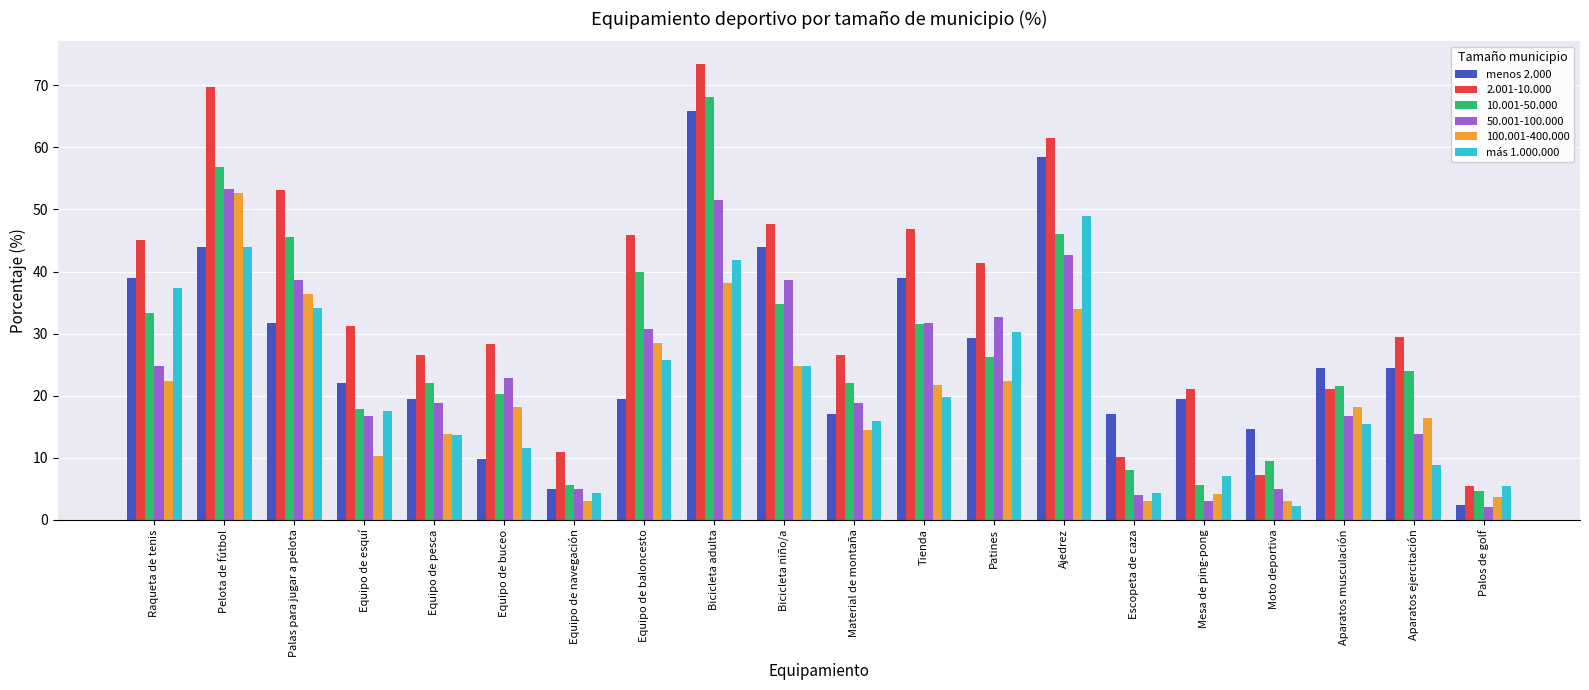

Are the bars grouped side by side (vs. stacked)?

Yes